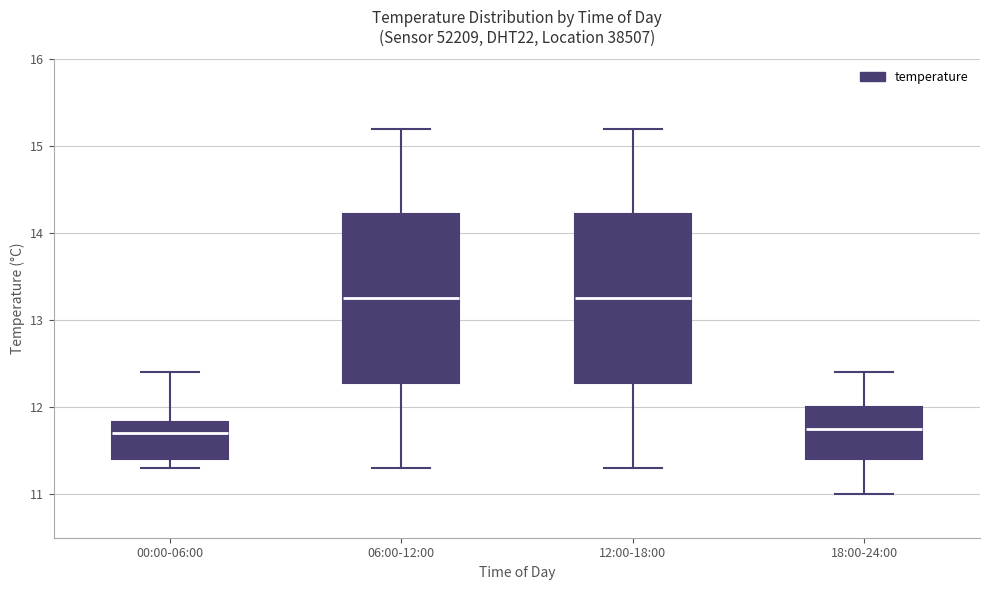

Reading left to right, read every box against the y-axis: the position of its median line, the range the box covers, and the ends of its whiskers. The values are not printed on the chart, so give them approximately, as read against the axis.

00:00-06:00: median 11.7, box 11.4 to 11.8, whiskers 11.3 to 12.4
06:00-12:00: median 13.3, box 12.3 to 14.2, whiskers 11.3 to 15.2
12:00-18:00: median 13.3, box 12.3 to 14.2, whiskers 11.3 to 15.2
18:00-24:00: median 11.8, box 11.4 to 12.0, whiskers 11.0 to 12.4